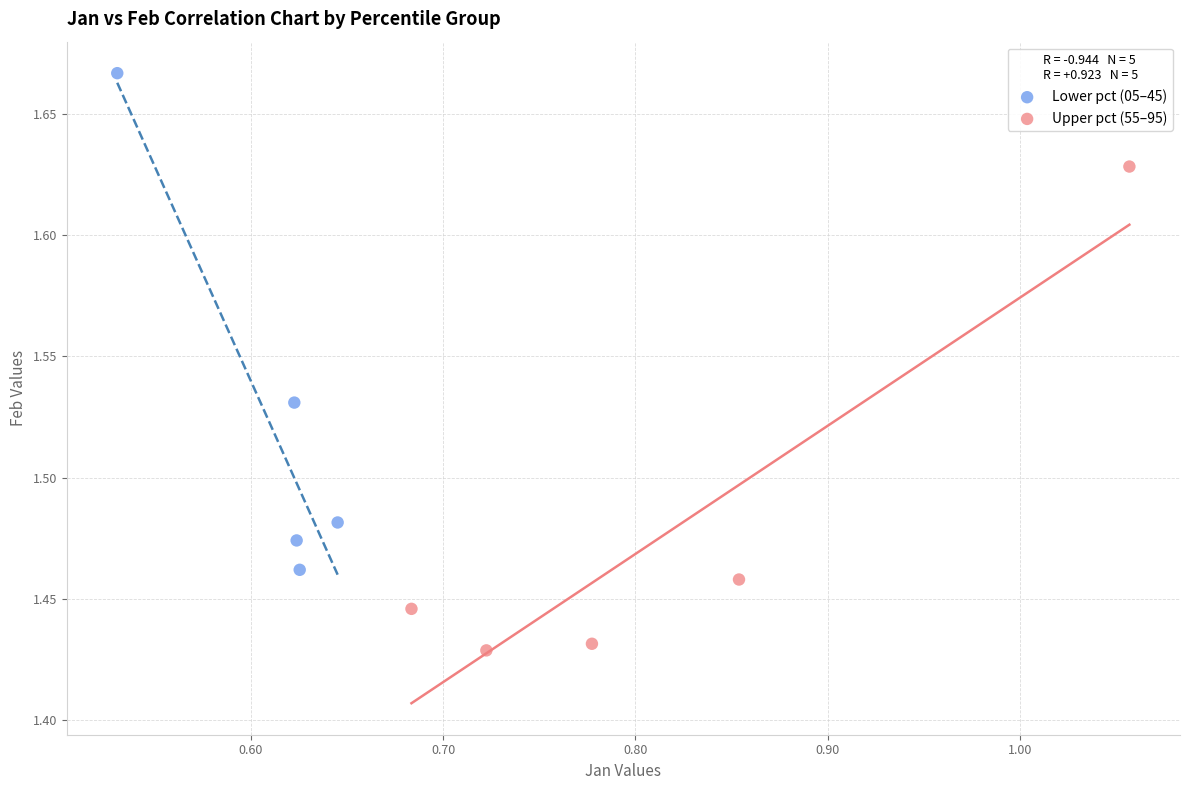

Which series reaches the minimum Y coordinate?

Upper pct (55–95)